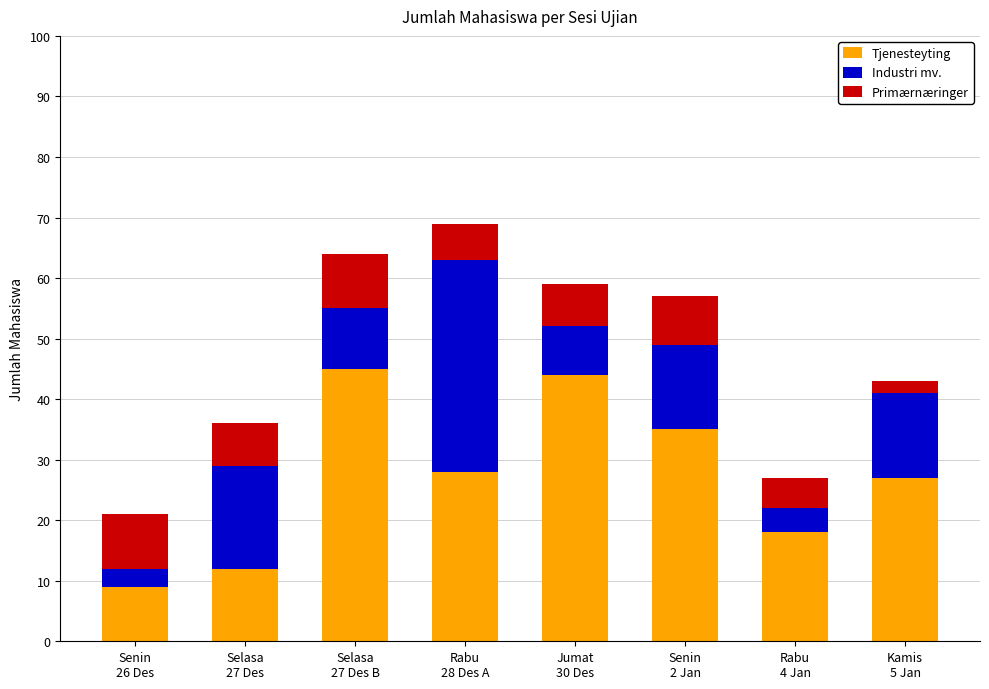

What is the lowest value of the Tjenesteyting series?

9